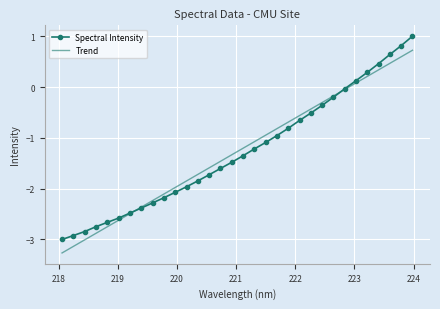

Which series has the widest spread of values?

Spectral Intensity